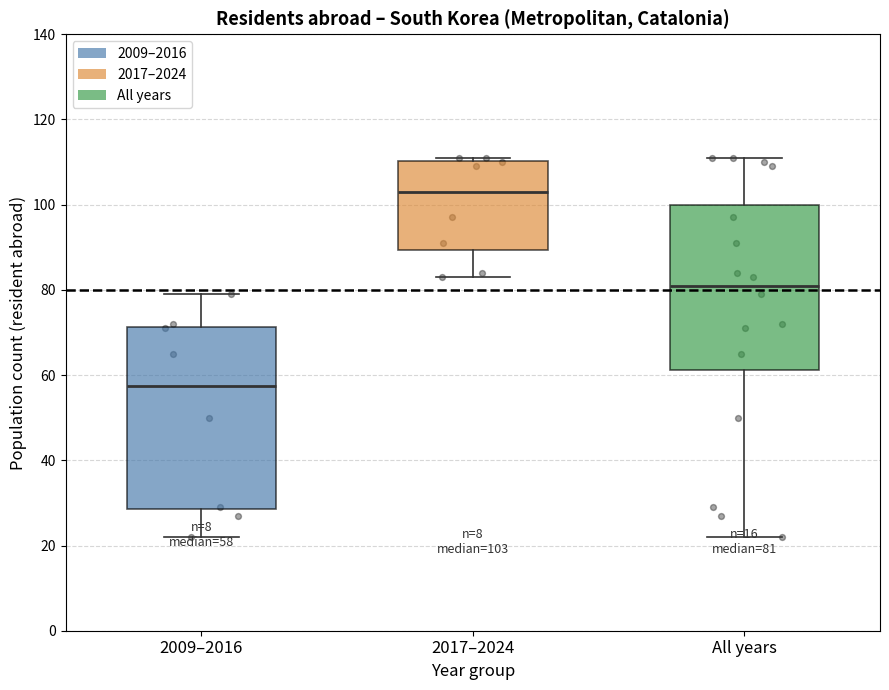

Which box is the tallest, from its lower edge to its upper edge?

2009–2016